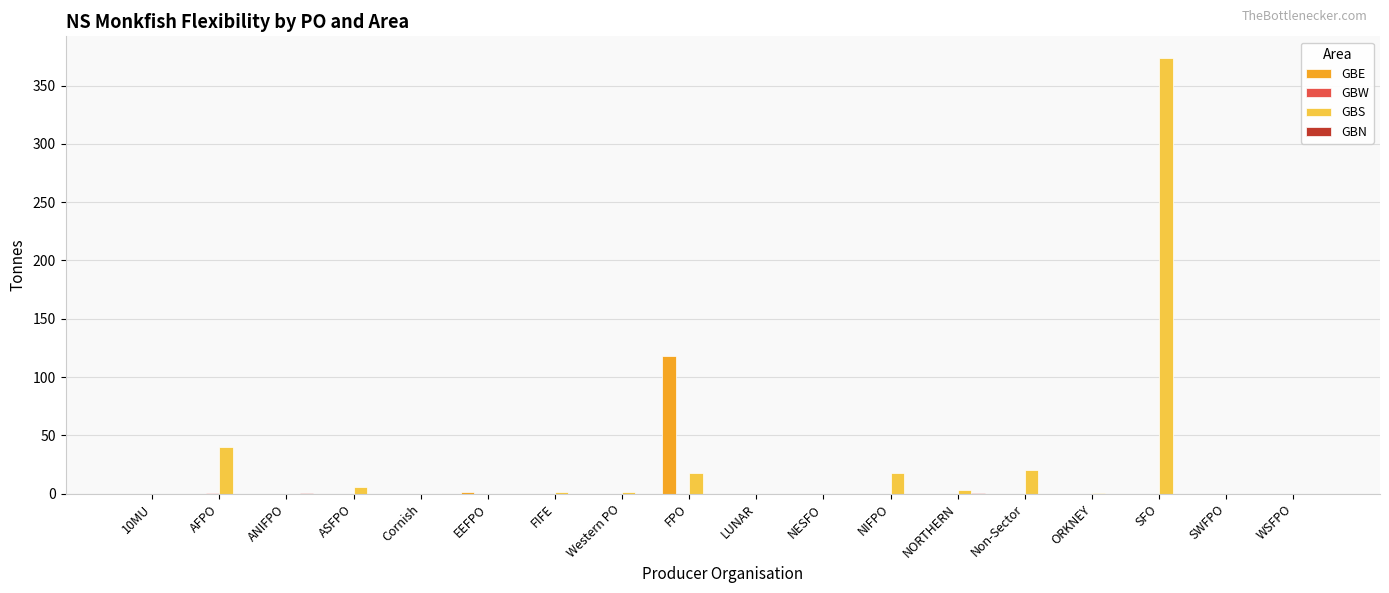

Which series changed the most between ORKNEY and SFO?

GBS